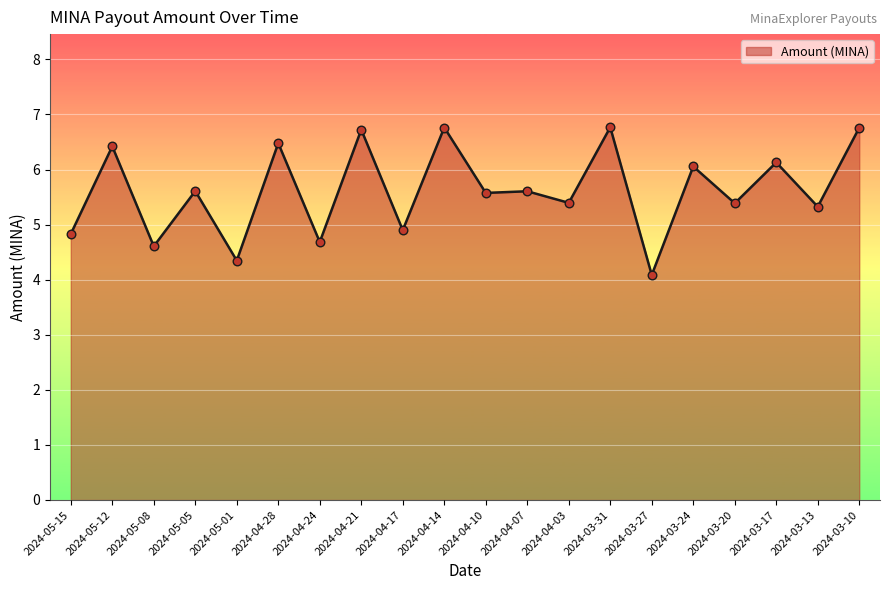

What is the ratio of the value at 2024-03-17 to the value at 2024-03-31?

0.9